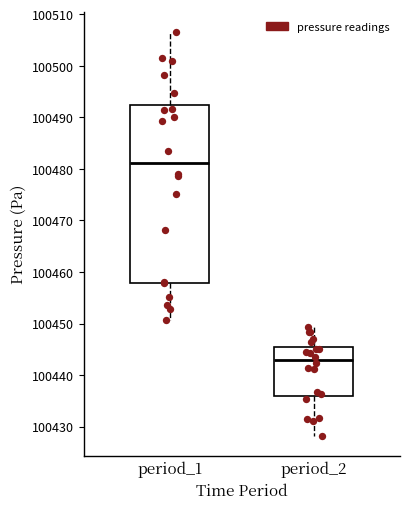

Where does the upper whisker of the box for period_2 end on the y-axis? The values are not printed on the chart, so give them approximately, as read against the axis.

100449